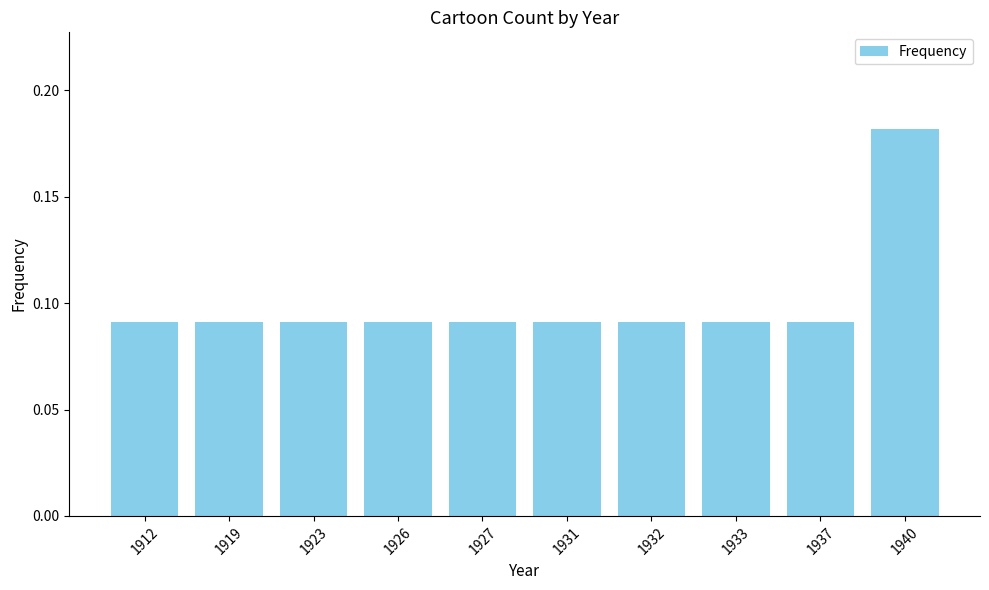

What is the sum of all values?

1.0